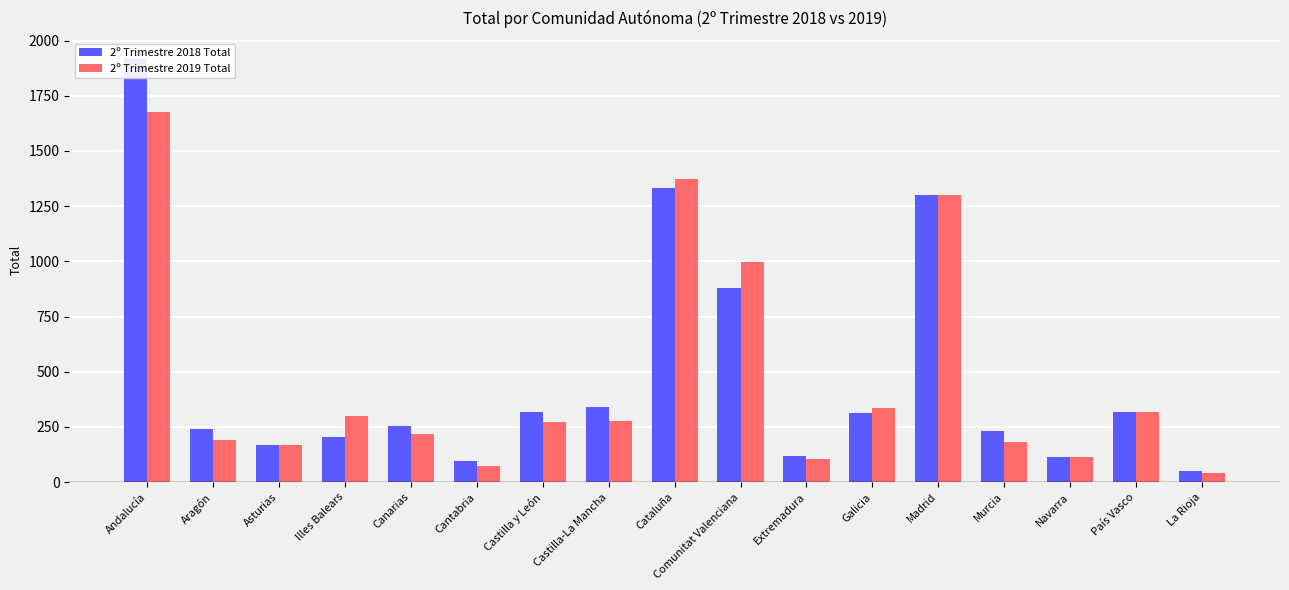

True or false: 2º Trimestre 2018 Total has a value of 2396 at Cataluña.

False